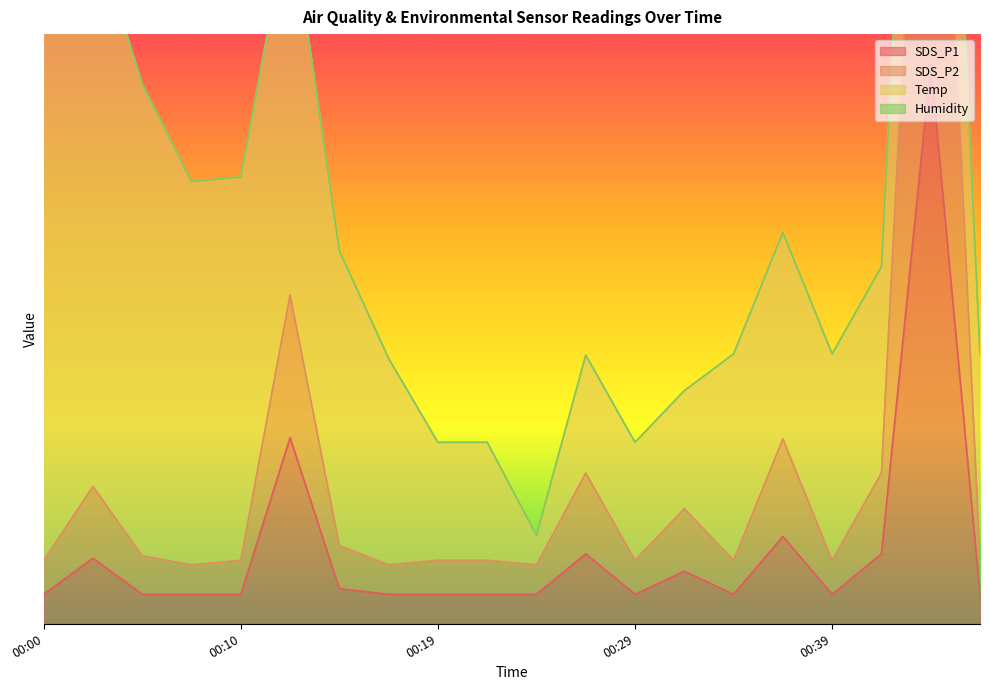

How many categories are shown in the chart?

20